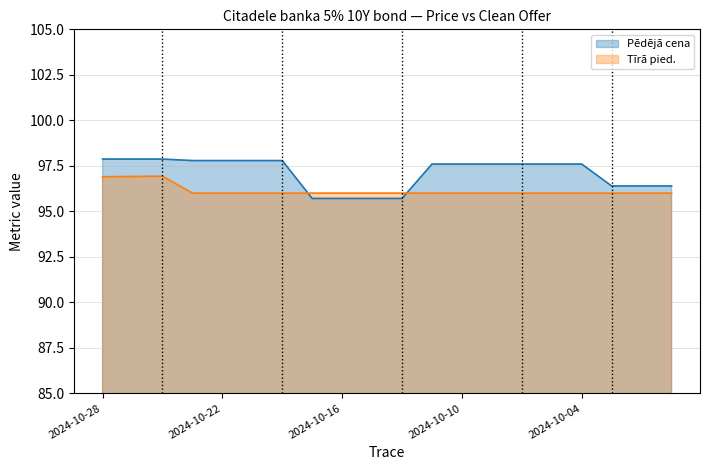

At which label does Tīrā pied. reach its minimum?

2024-10-23